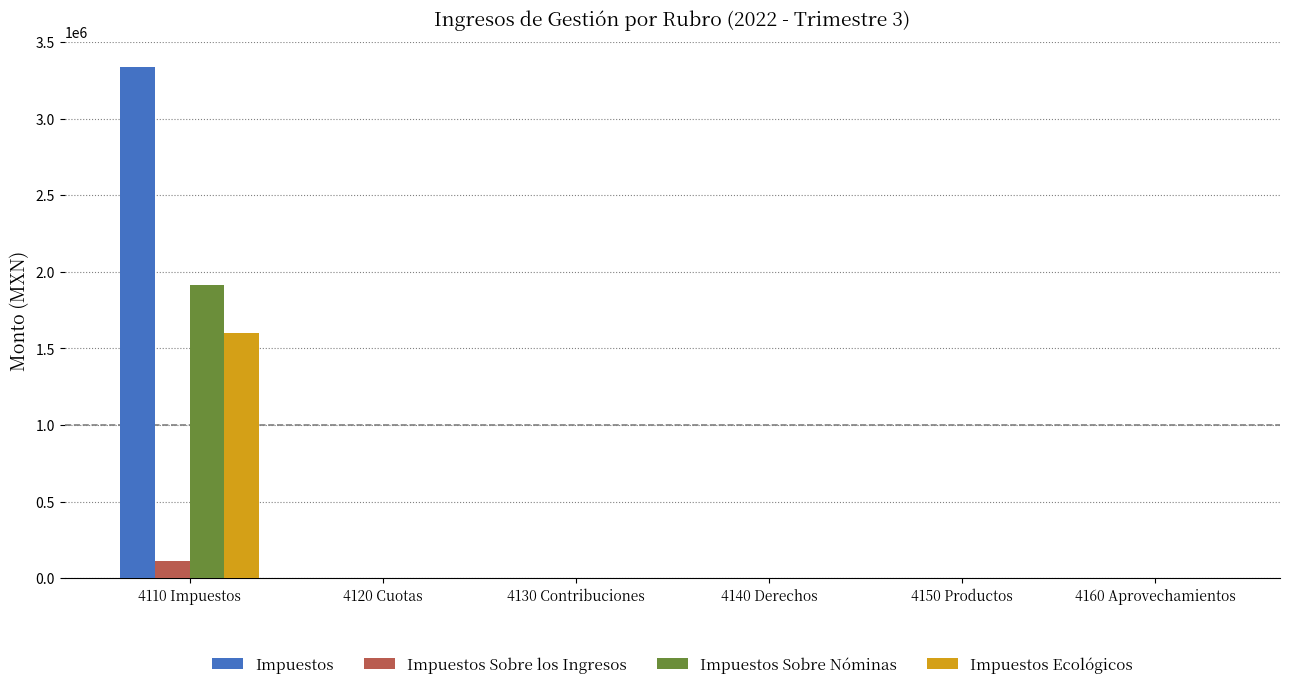

Which label corresponds to the largest value in the chart?

4110 Impuestos